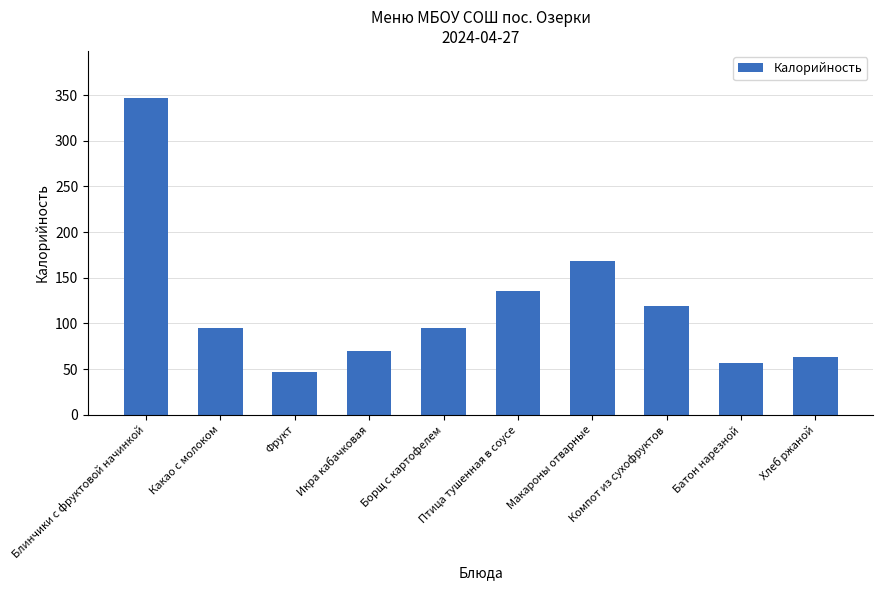

What is the change in value from Птица тушенная в соусе to Компот из сухофруктов?

-15.5